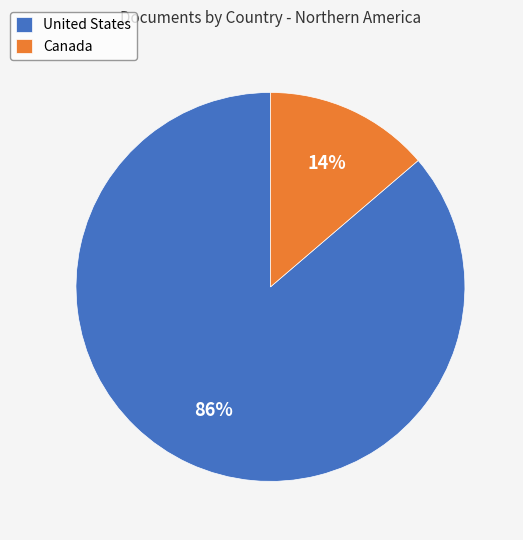

Between Canada and United States, which is larger?

United States